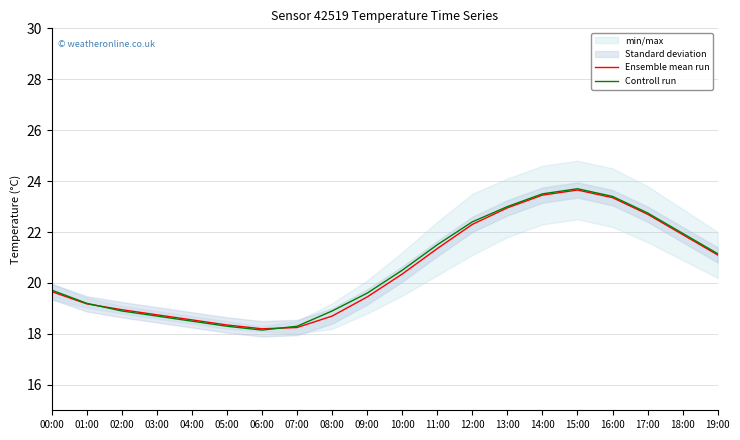

True or false: Ensemble mean run has more than 2 points higher than both neighbors.

False